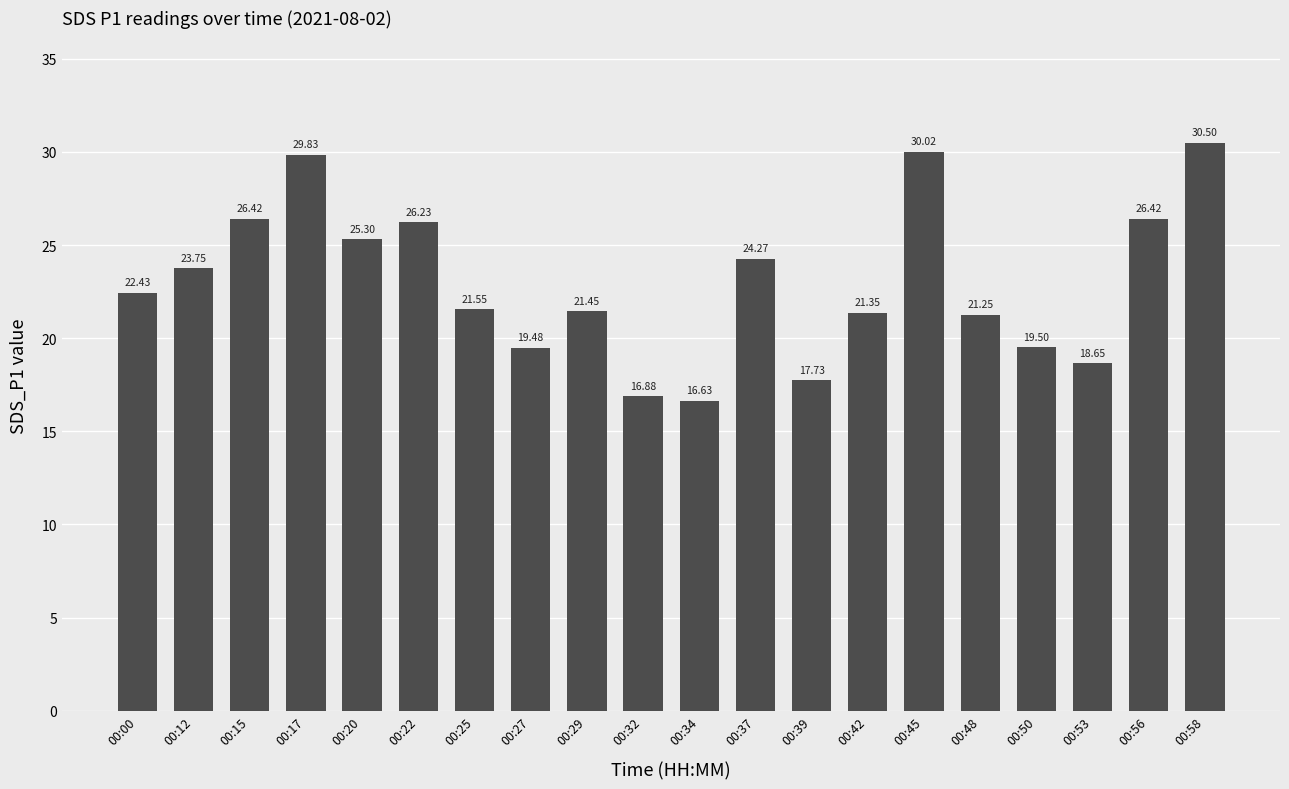

Which label corresponds to the largest value in the chart?

00:58